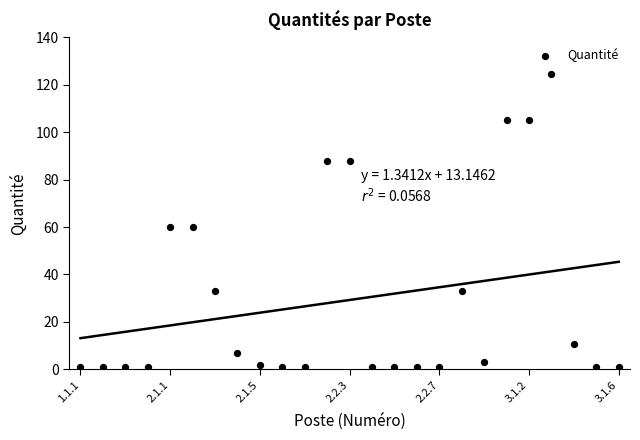

What is the range of Y values (max minus min)?

123.5